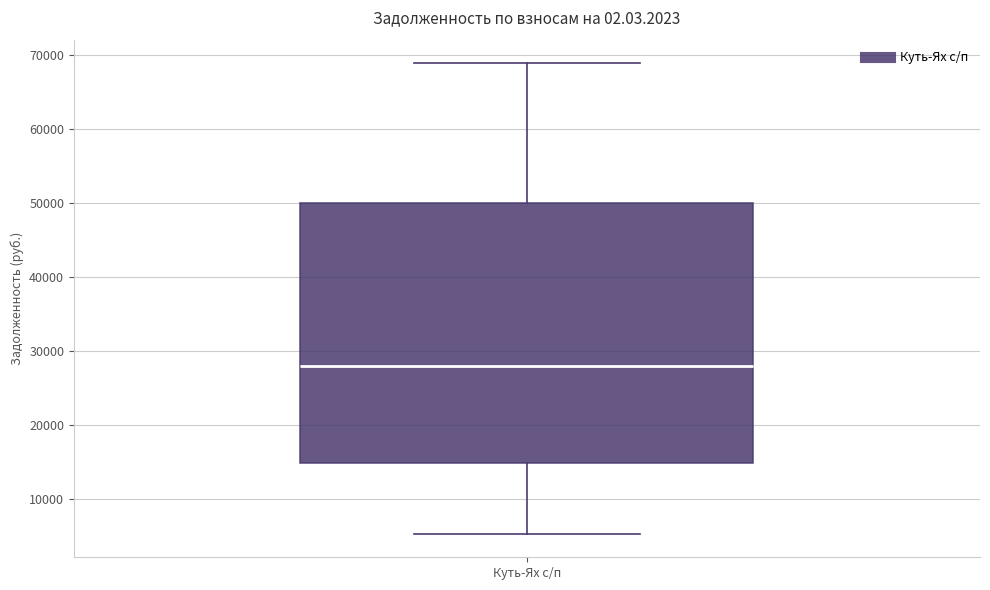

Read this box plot against the y-axis: the position of the median line, the range covered by the box, and the ends of both whiskers. The values are not printed on the chart, so give them approximately, as read against the axis.

median 28000, box 15000 to 50000, whiskers 5000 to 69000